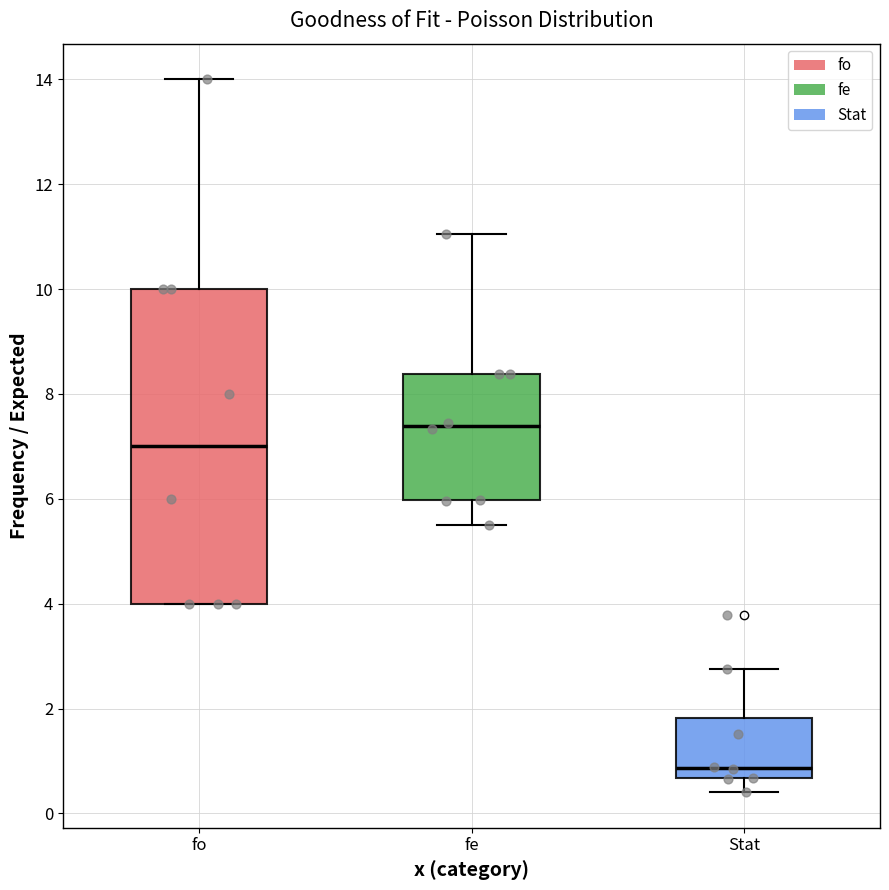

Which box's median line is the lowest?

Stat